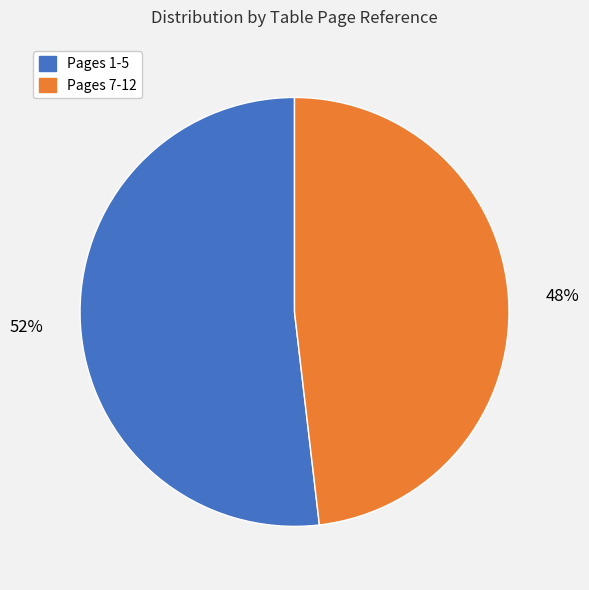

To the nearest percent, what is the difference between the largest and smallest slice percentages?

4%